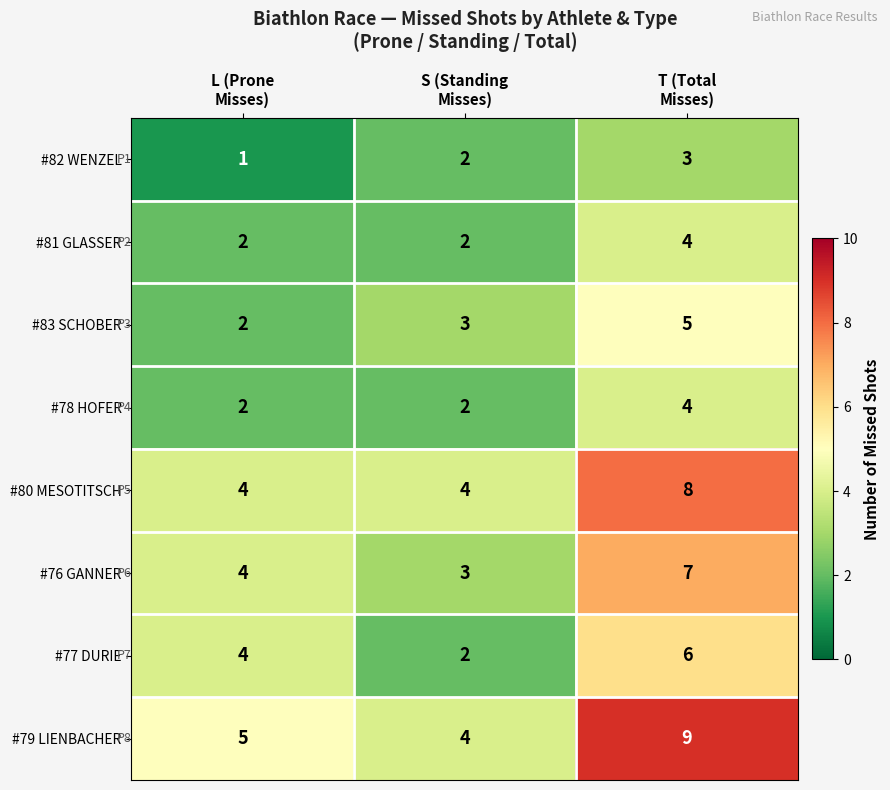

Reading left to right, what are all the values shown in this chart?

#82 WENZEL: 1	2	3
#81 GLASSER: 2	2	4
#83 SCHOBER: 2	3	5
#78 HOFER: 2	2	4
#80 MESOTITSCH: 4	4	8
#76 GANNER: 4	3	7
#77 DURIE: 4	2	6
#79 LIENBACHER: 5	4	9